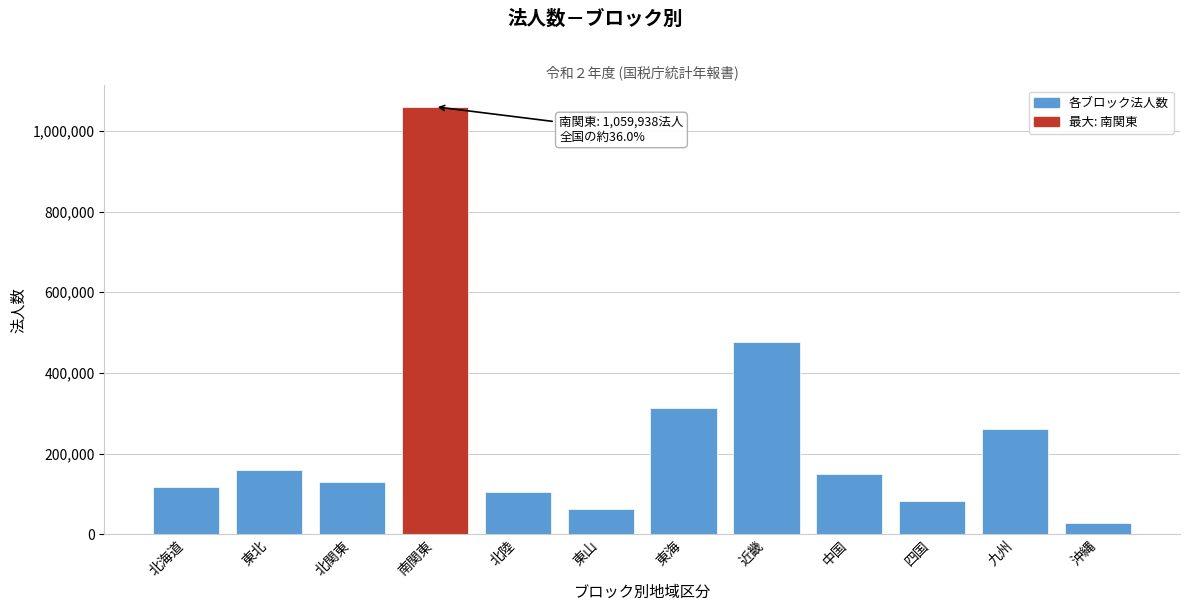

Reading left to right, transcribe all the data shown in this chart.

北海道=117375	東北=159605	北関東=130383	南関東=1059938	北陸=104826	東山=61461	東海=313700	近畿=477065	中国=149202	四国=82593	九州=259984	沖縄=28441